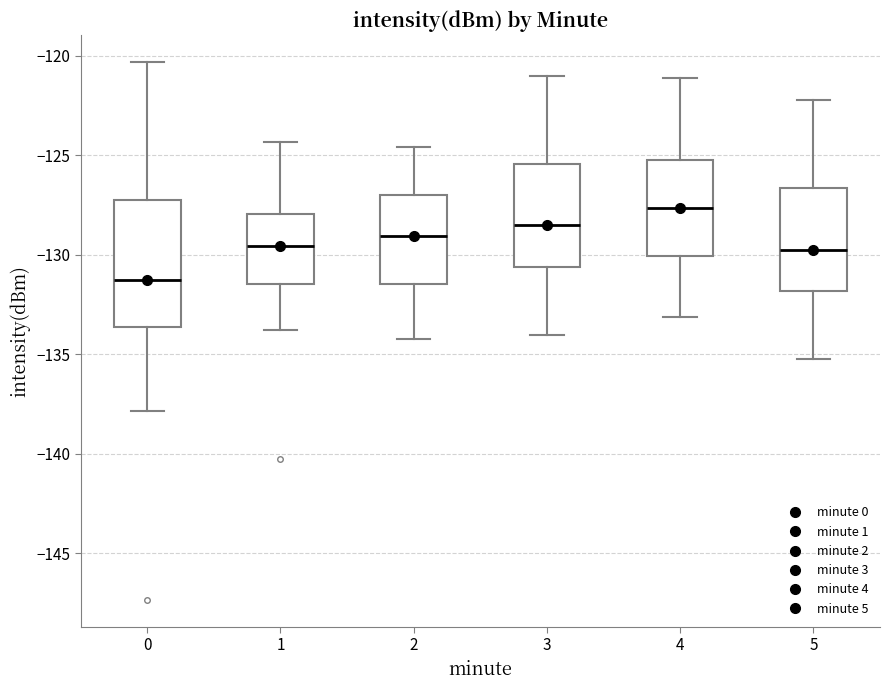

Reading left to right, read every box against the y-axis: the position of its median line, the range the box covers, and the ends of its whiskers. The values are not printed on the chart, so give them approximately, as read against the axis.

0: median -131.0, box -133.5 to -127.0, whiskers -138.0 to -120.5
1: median -129.5, box -131.5 to -128.0, whiskers -134.0 to -124.5
2: median -129.0, box -131.5 to -127.0, whiskers -134.0 to -124.5
3: median -128.5, box -130.5 to -125.5, whiskers -134.0 to -121.0
4: median -127.5, box -130.0 to -125.0, whiskers -133.0 to -121.0
5: median -129.5, box -132.0 to -126.5, whiskers -135.0 to -122.0